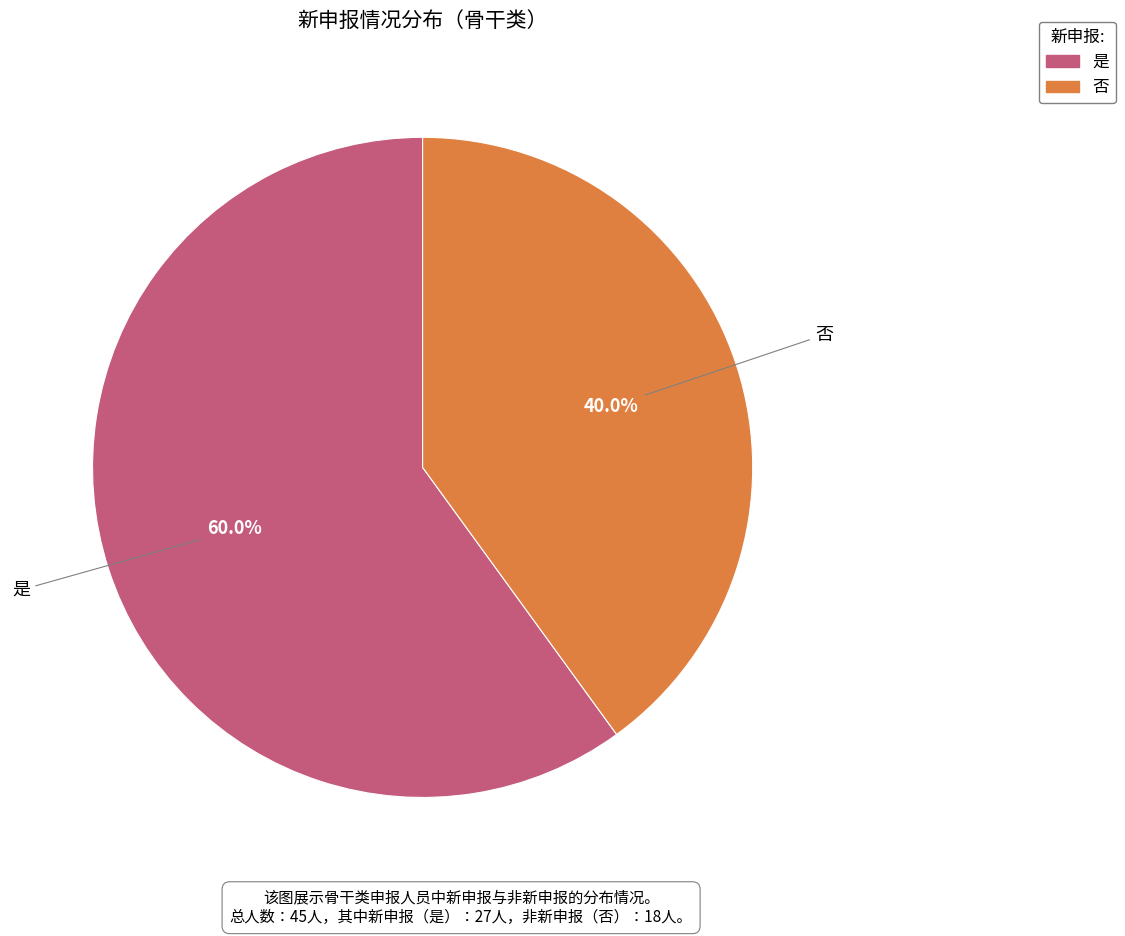

What percentage is NOT represented by 否?

60.0%